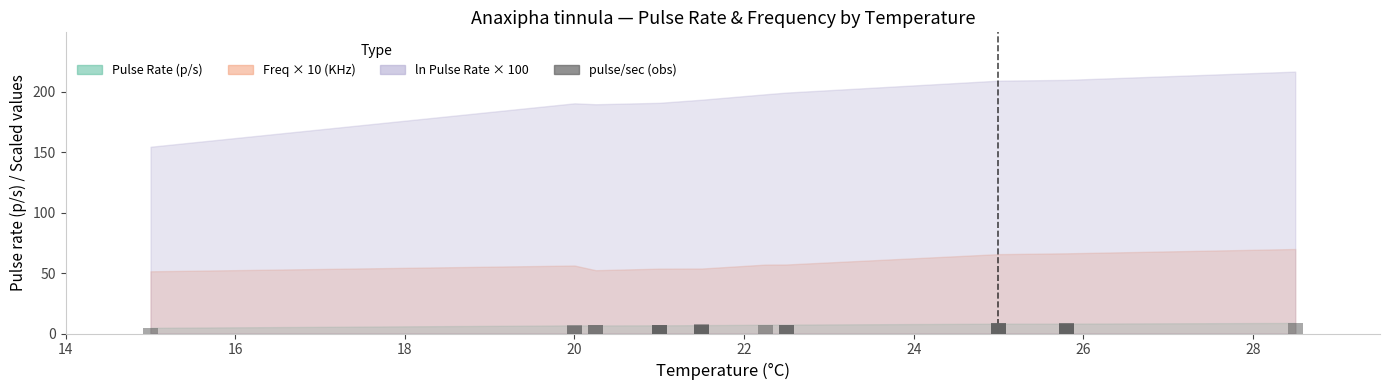

The value at 34 is 1.7. True or false?

False